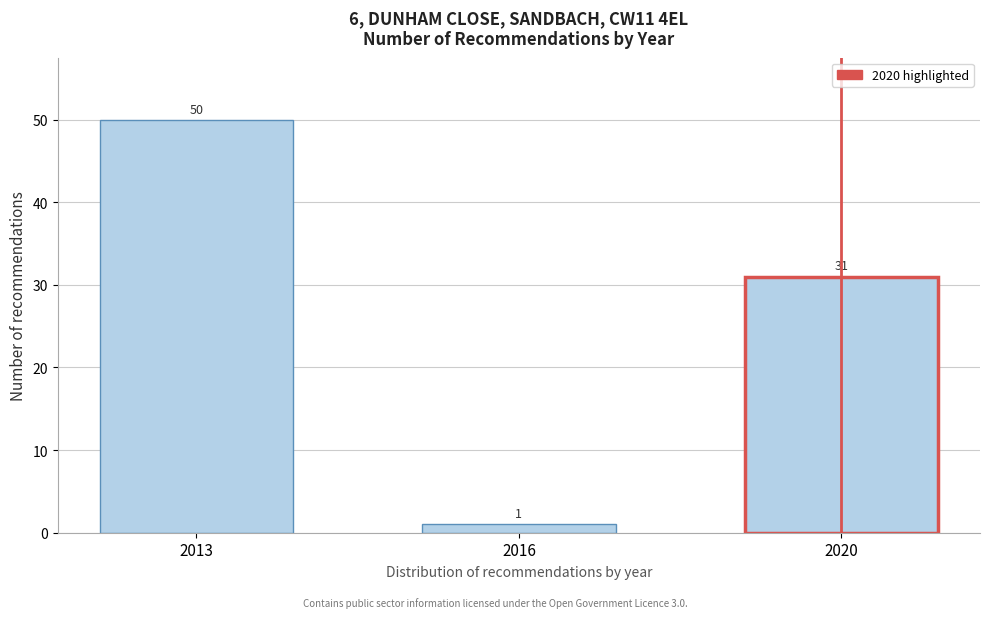

Reading left to right, transcribe all the data shown in this chart.

2013=50	2016=1	2020=31